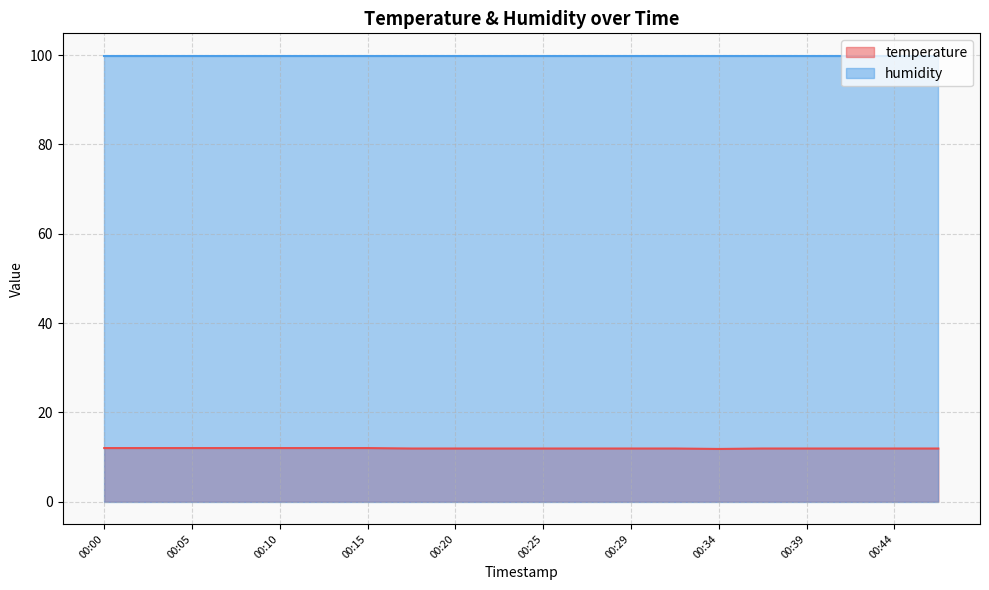

Rank the categories by value from highest to lowest.

00:00, 00:03, 00:05, 00:08, 00:10, 00:12, 00:15, 00:17, 00:20, 00:22, 00:25, 00:27, 00:29, 00:32, 00:37, 00:39, 00:42, 00:44, 00:47, 00:34